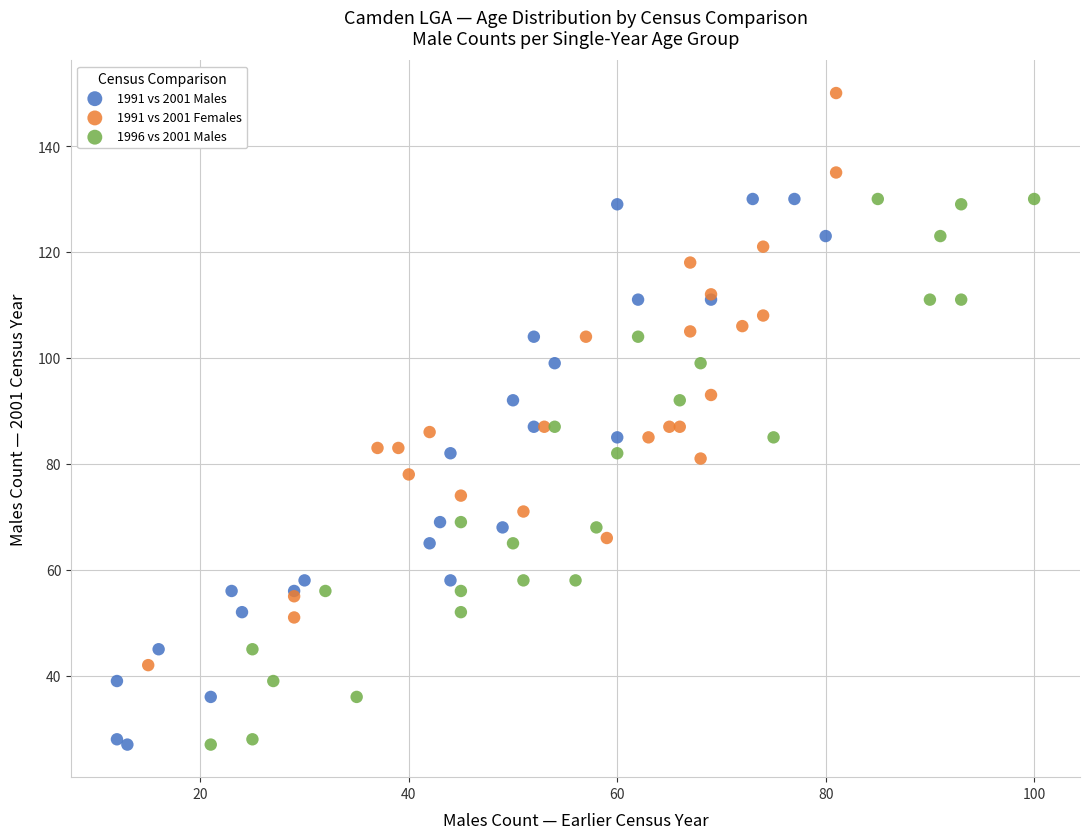

Which series contains the highest Y value?

1991 vs 2001 Females